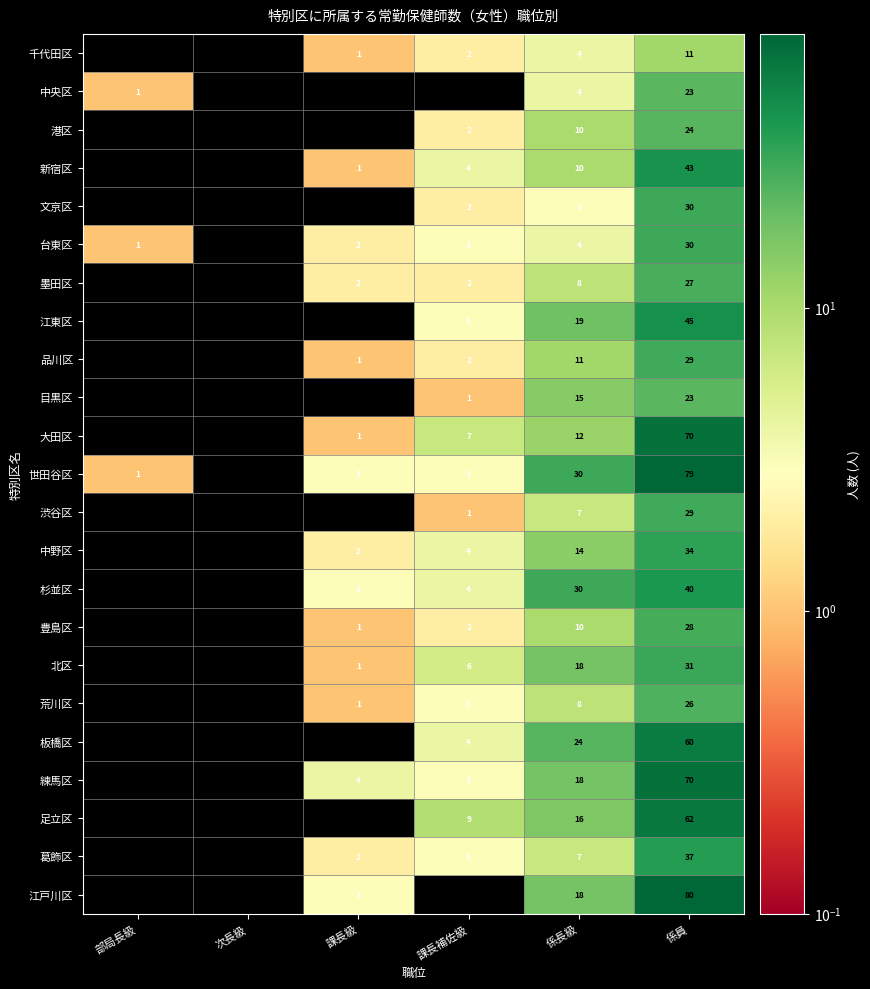

Is it true that 葛飾区 equals 4 at 係長級?

False